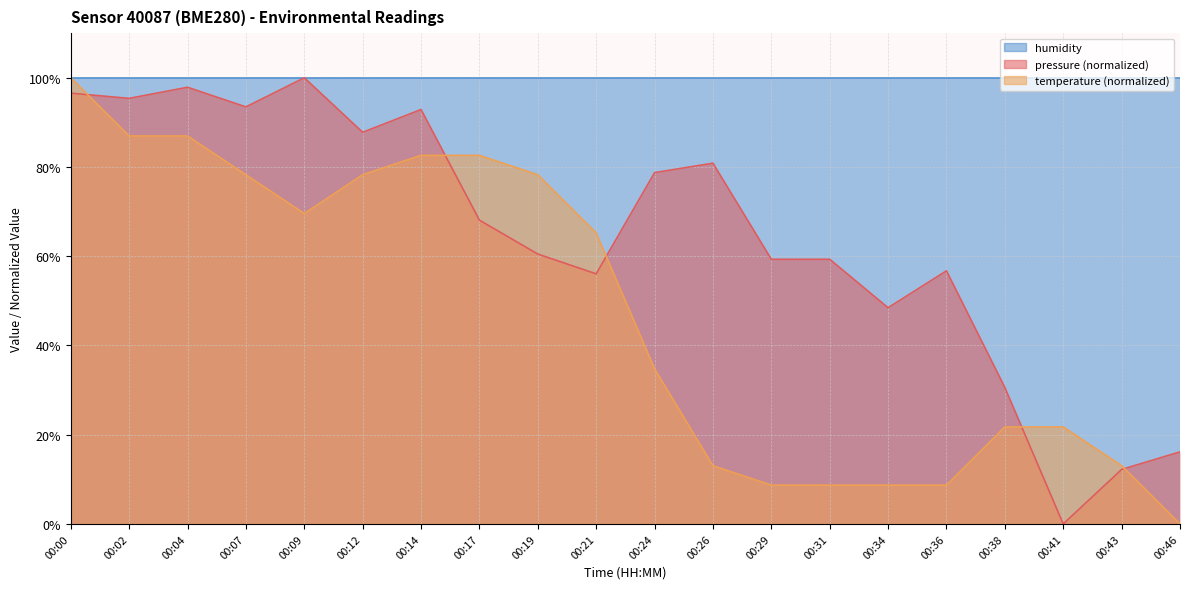

In temperature, how many points are lower than both neighbors (excluding endpoints)?

1